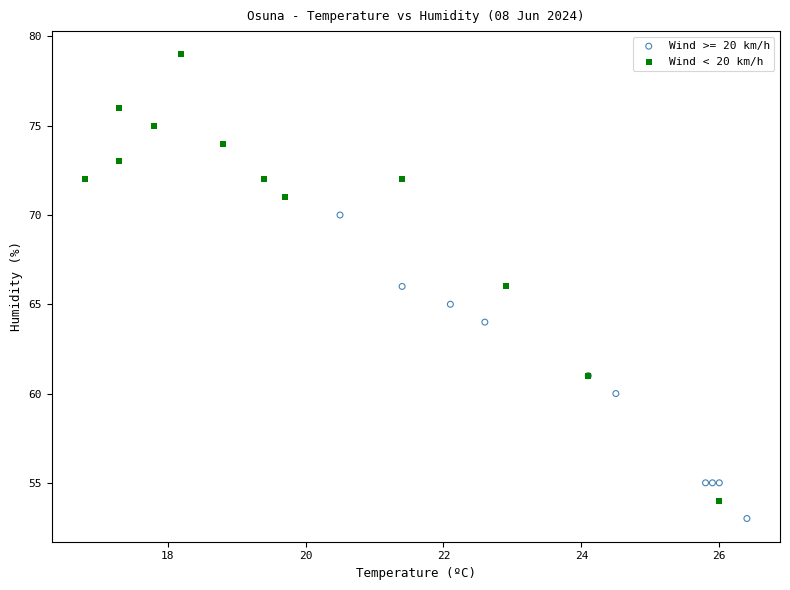

Which series reaches the maximum Y coordinate?

Wind < 20 km/h